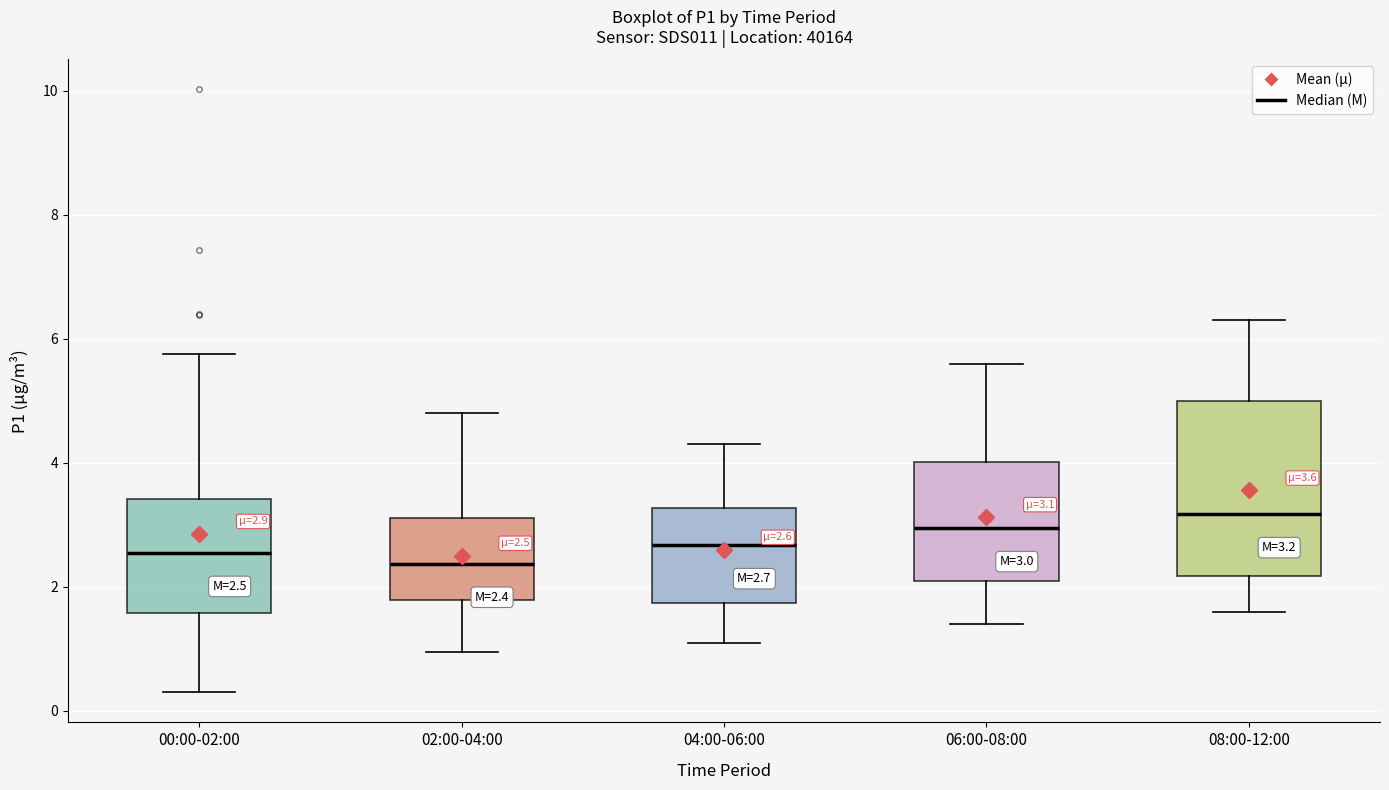

Comparing the boxes themselves (not the whiskers), which one is the tallest?

08:00-12:00